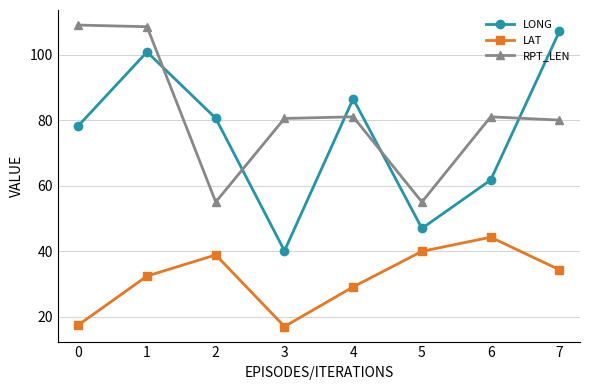

True or false: RPT_LEN and LONG cross at least once.

True